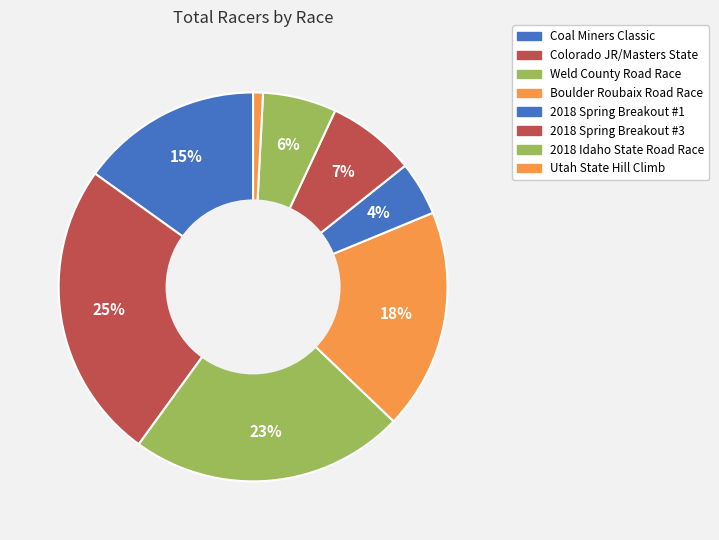

Which has a higher value, Coal Miners Classic or 2018 Idaho State Road Race?

Coal Miners Classic